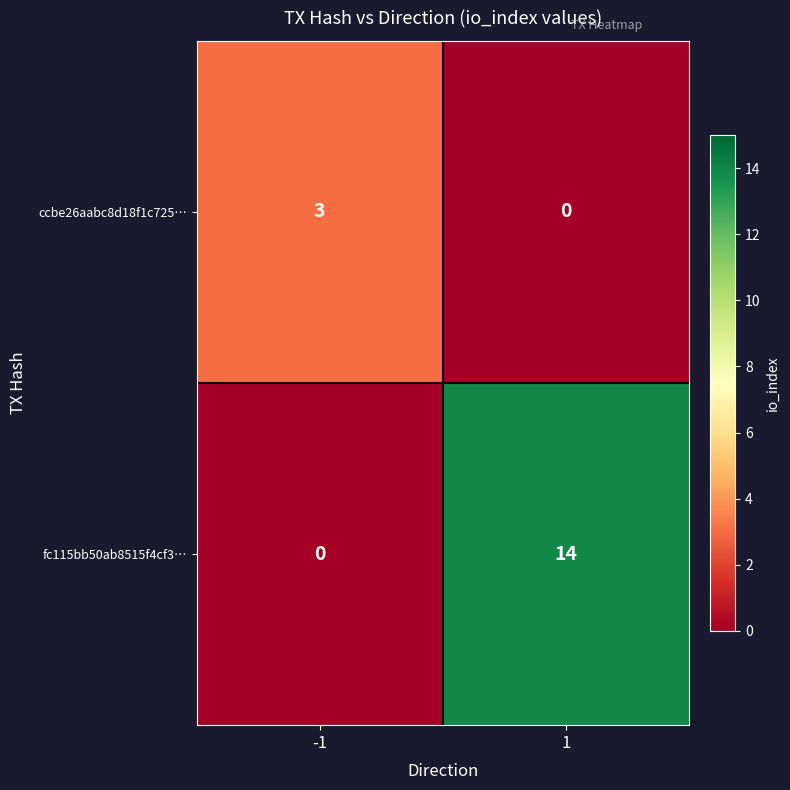

What is the maximum value shown in the chart?

14